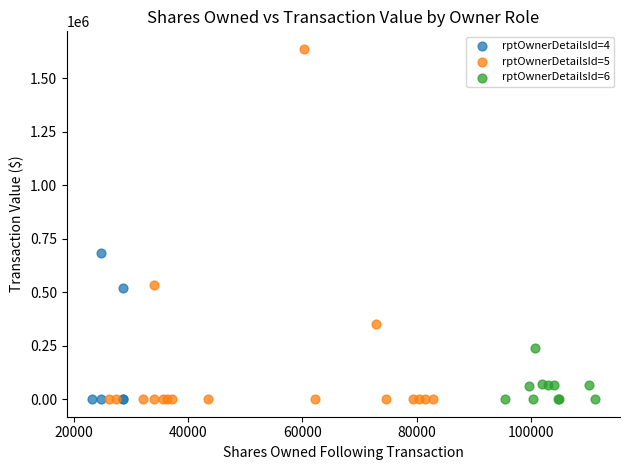

Which series reaches the maximum Y coordinate?

rptOwnerDetailsId=5